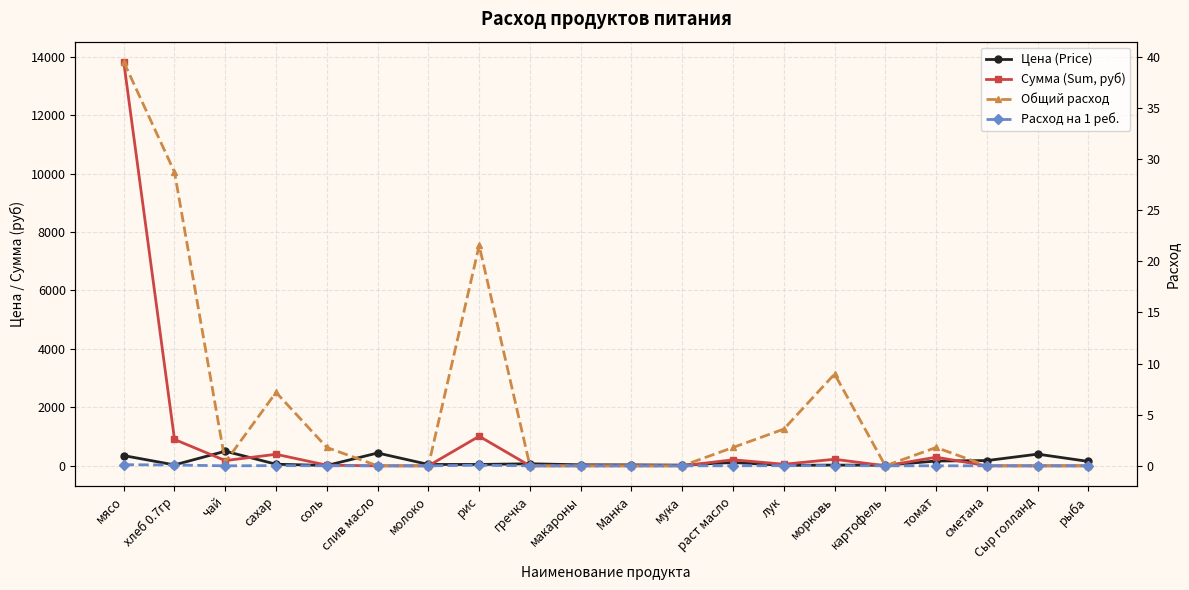

How many data points in Сумма (Sum, руб) are above 21?

10